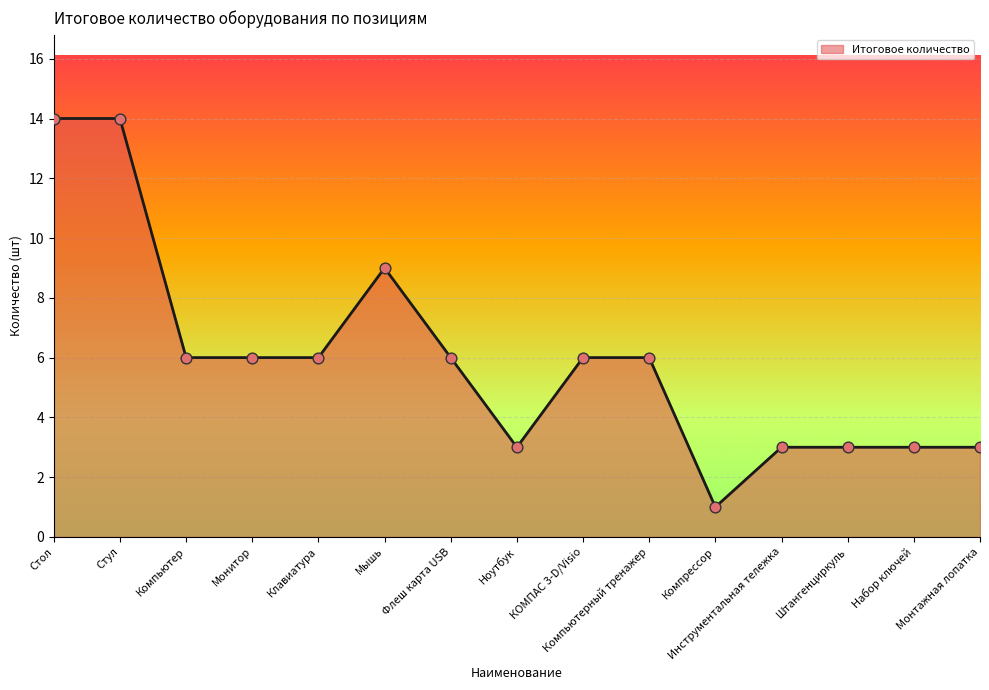

Approximately how many times larger is the value at Инструментальная тележка compared to Монитор?

0.5